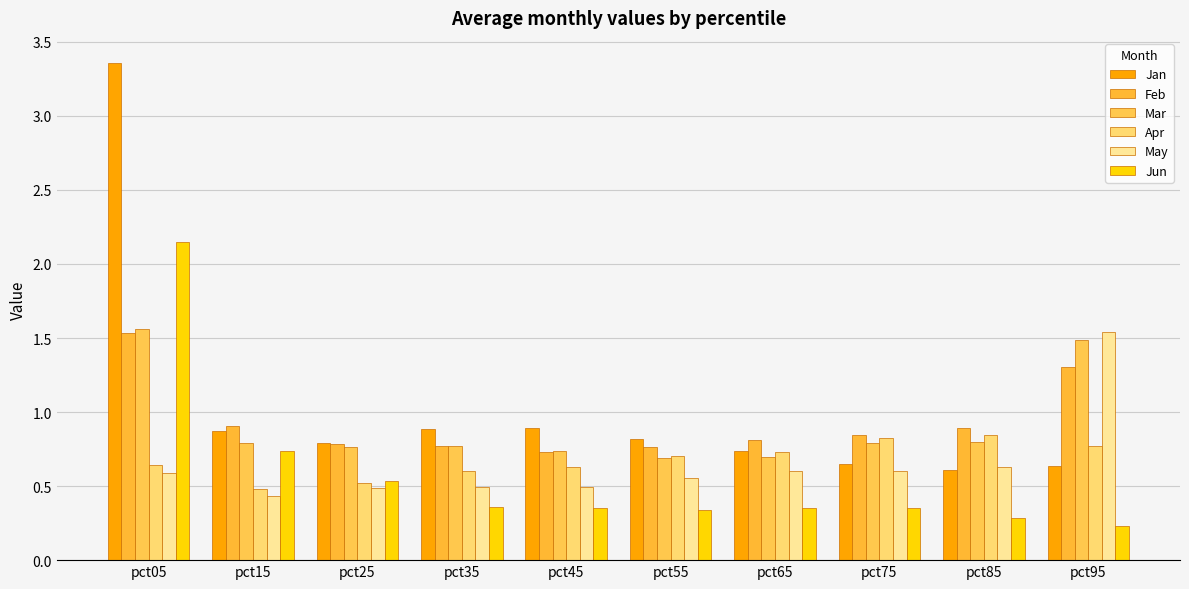

Which category has the highest value across all series?

pct05